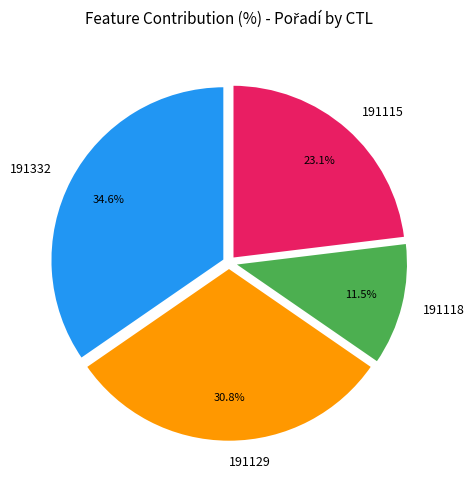

What percentage do 191332 and 191129 together represent?

65.4%